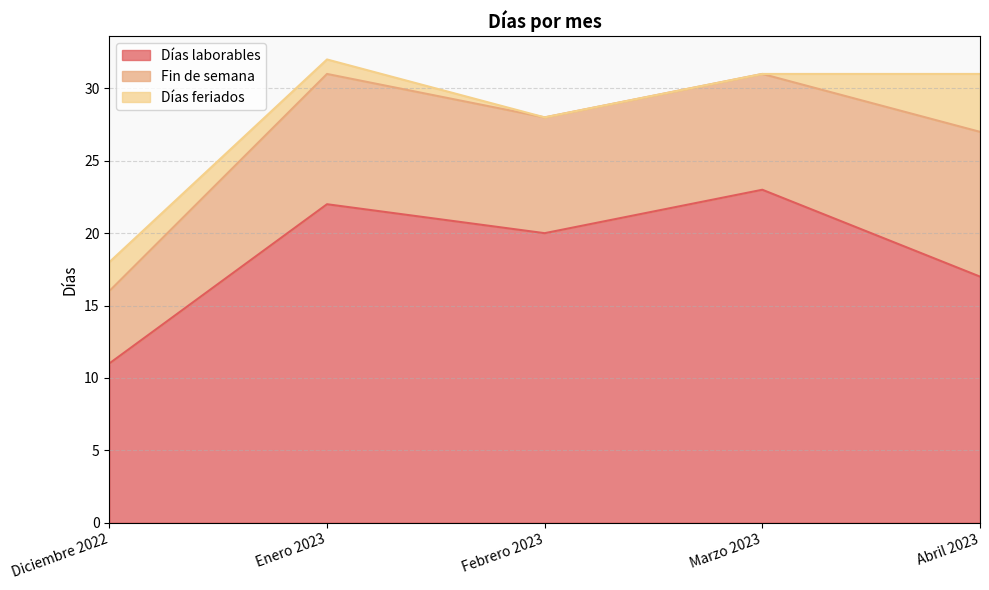

How many interior local peaks does the Días laborables series have?

2